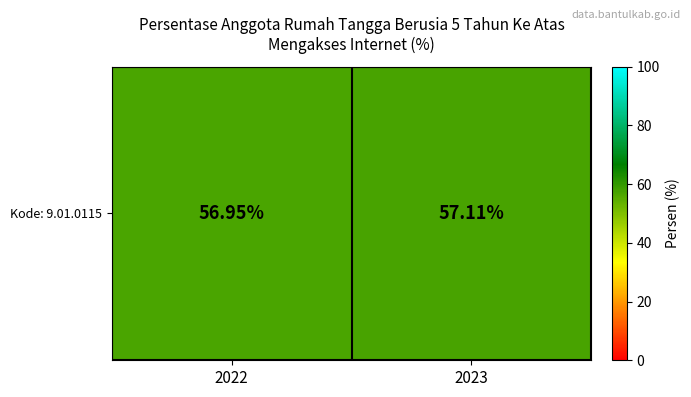

What is the average value?

57.0